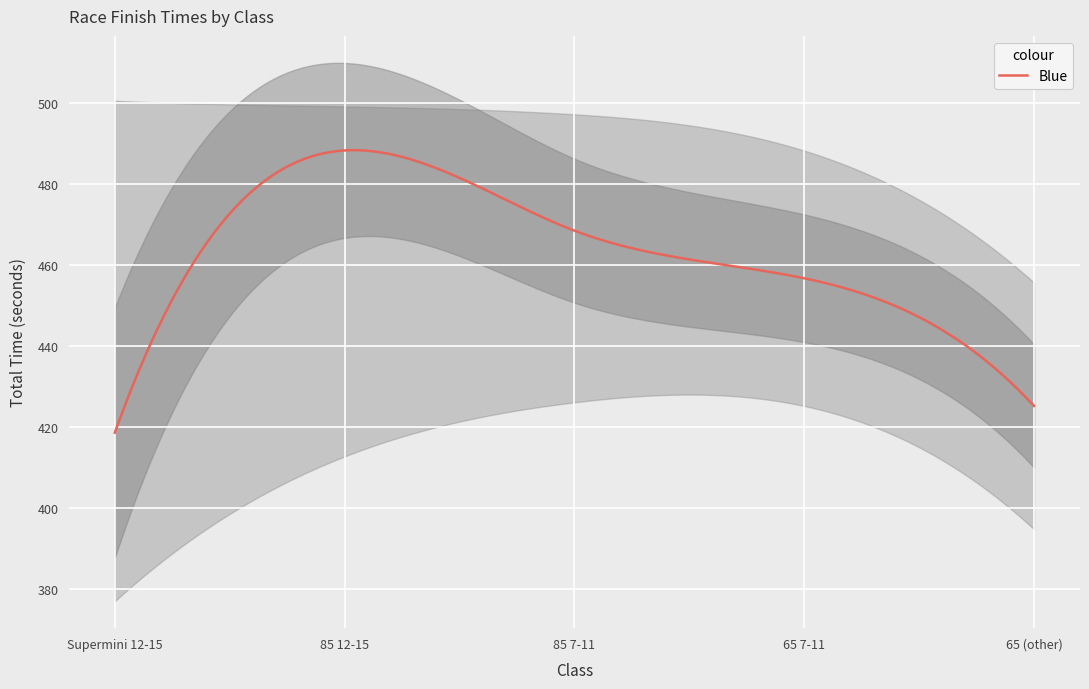

List the series in order of their peak value, lowest first.

lower, mean_time, upper